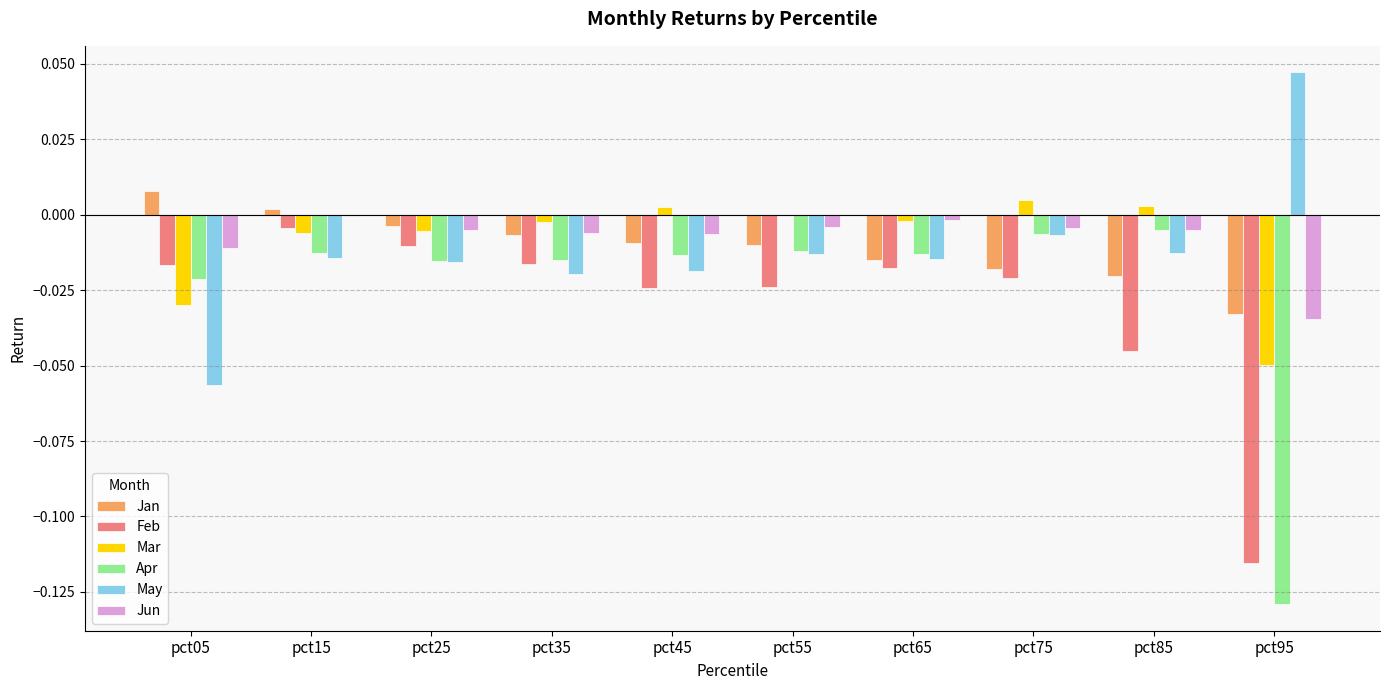

True or false: May has a value of -0.0 at pct85.

True